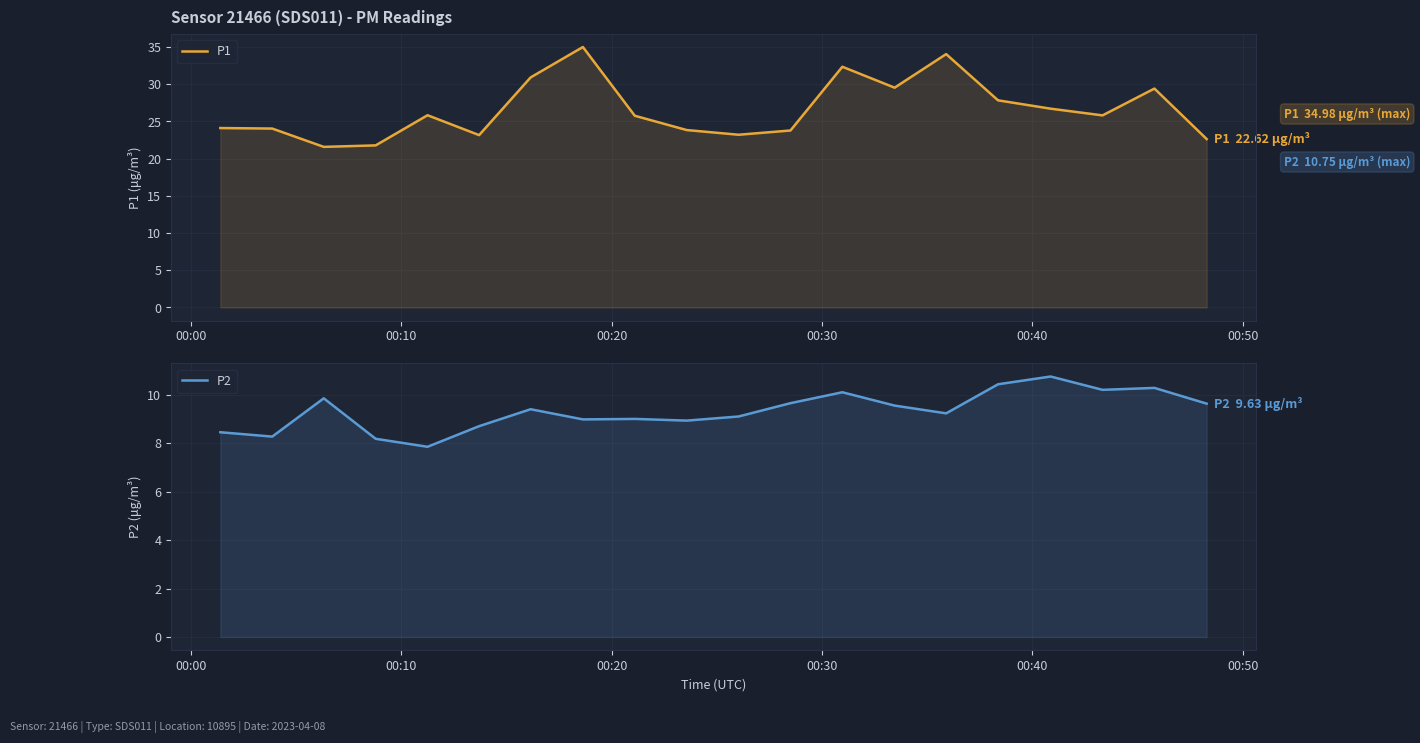

In P2, how many points are higher than both neighbors (excluding endpoints)?

6